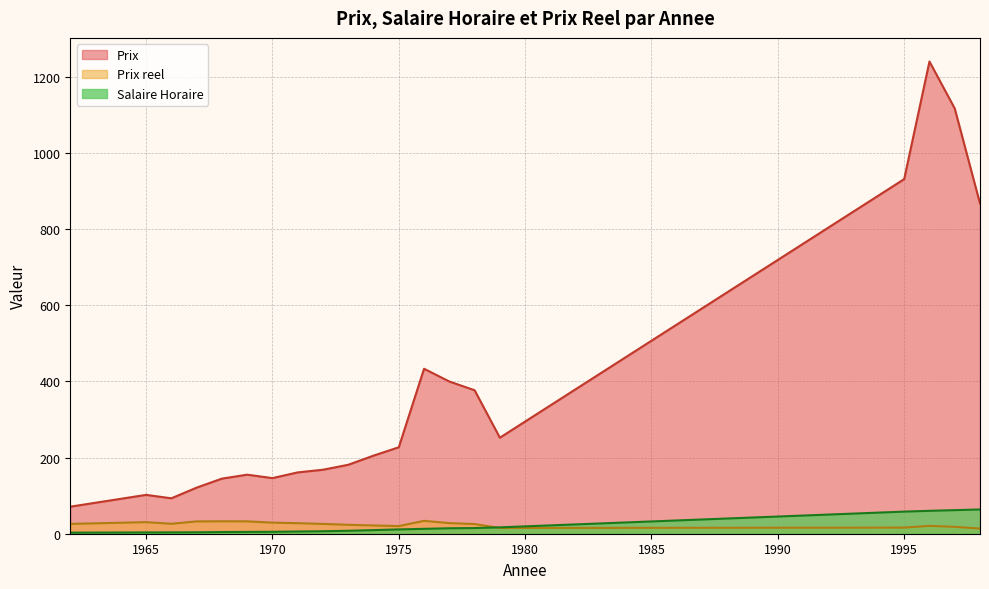

What are all the series names shown in the legend?

Prix, Prix reel, Salaire Horaire